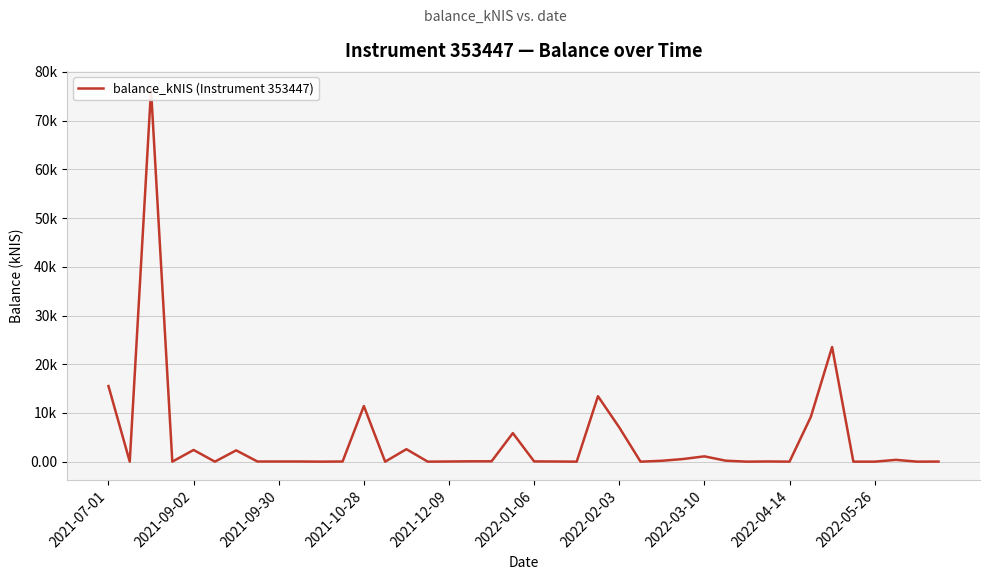

Where is the data nearest to the value 38?

34